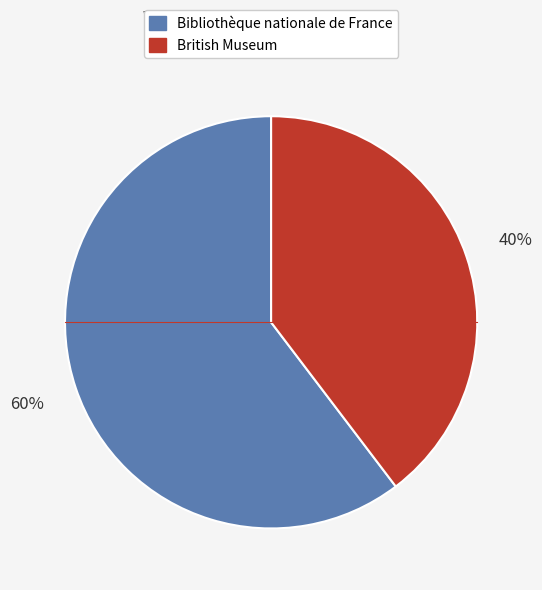

To the nearest percent, what is the average slice percentage?

50%